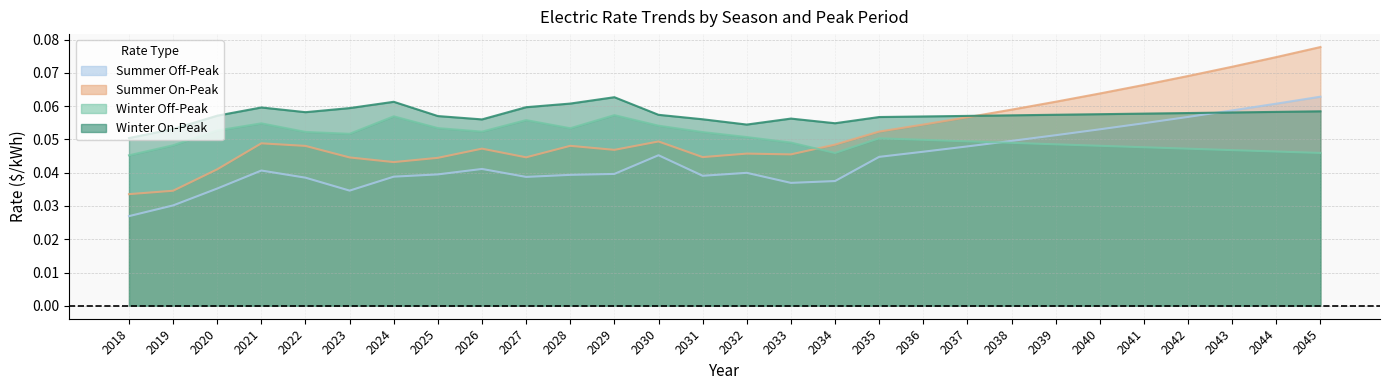

What is the maximum value shown in the chart?

0.1